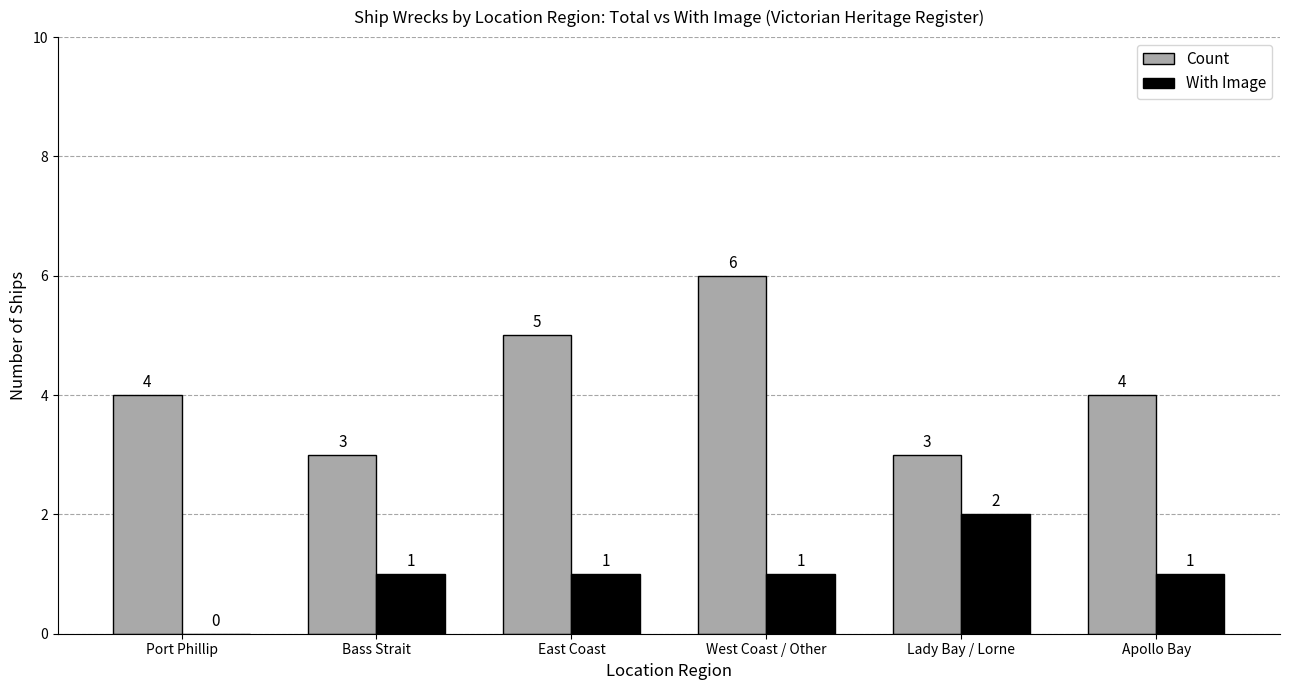

Is it true that Count equals 1 at Lady Bay / Lorne?

False